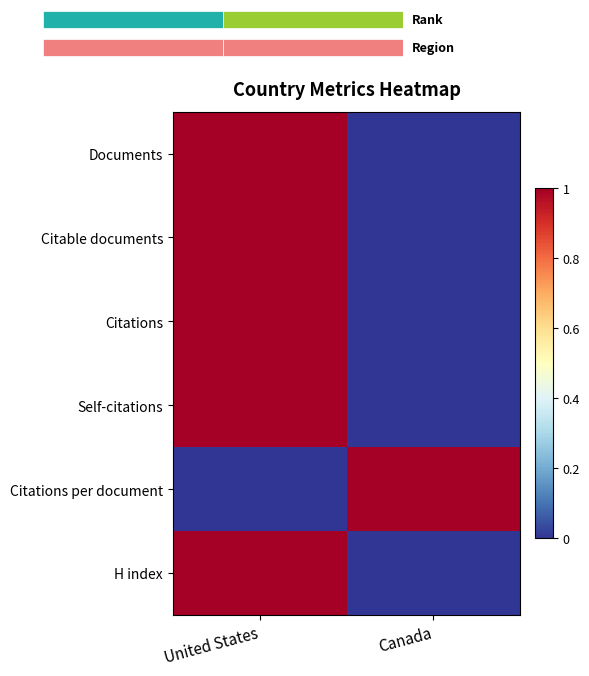

What is the difference between the highest and lowest values at Canada?

1